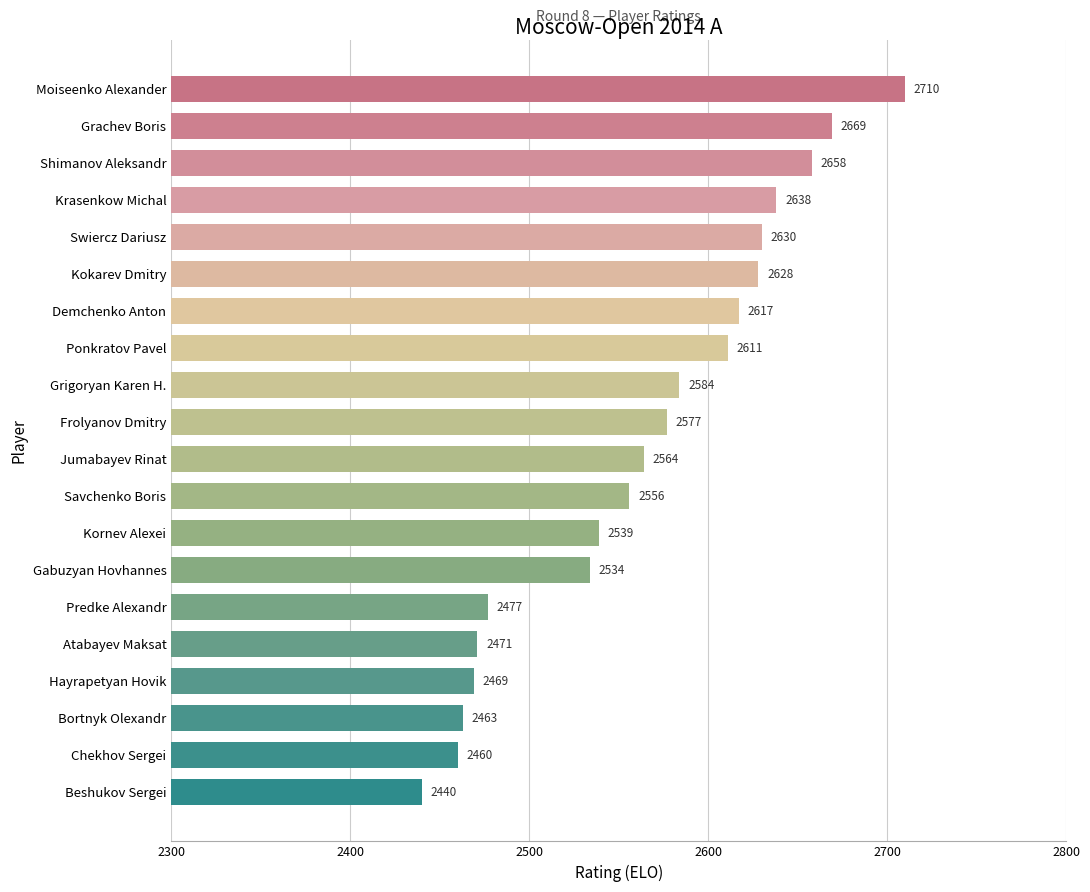

Is it true that the value at Grachev Boris is 2669?

True